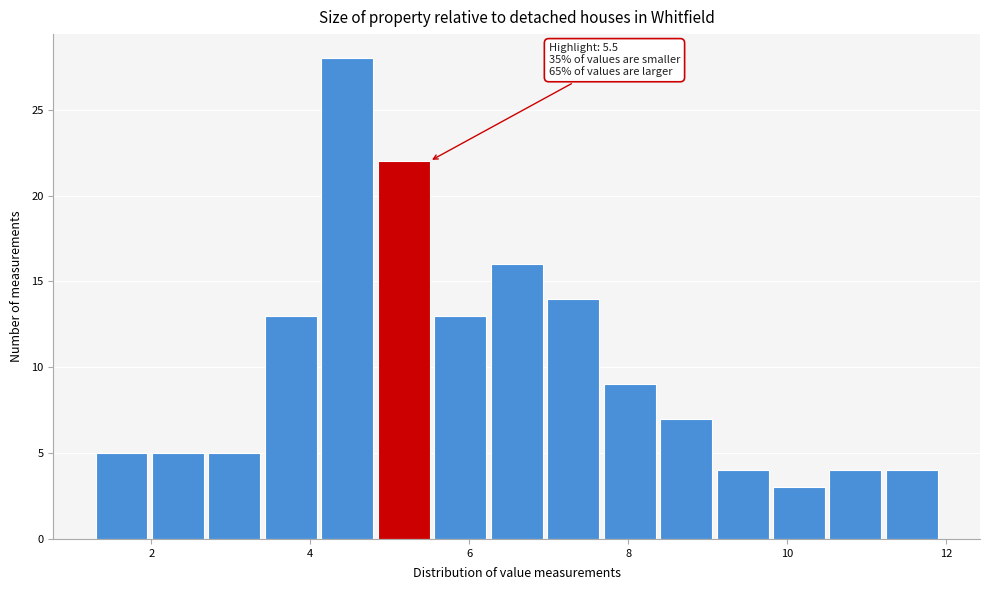

Read against the x-axis, roughly where is the centre of the tallest bar?

4.4